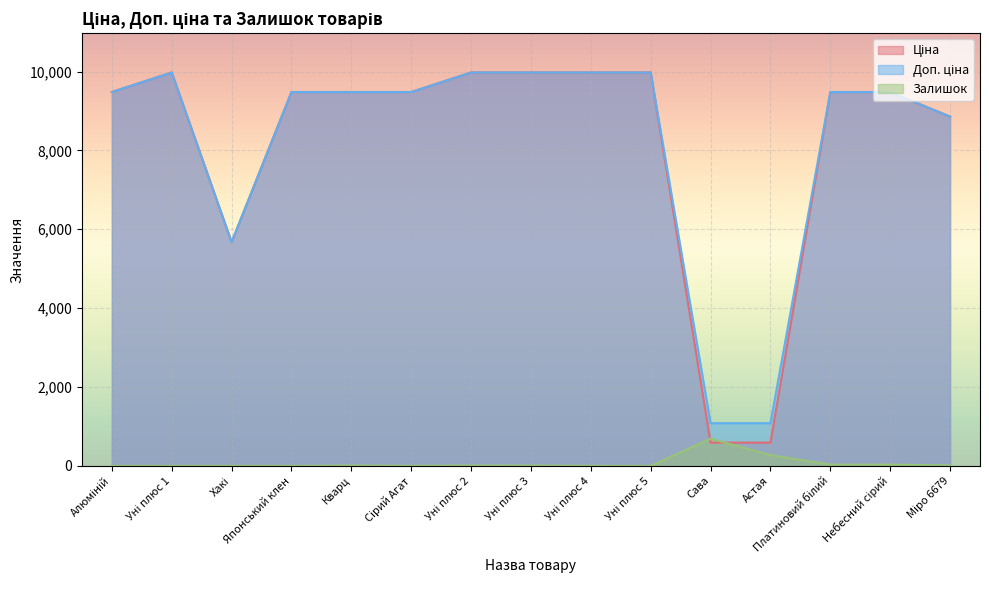

List the series in order of their peak value, lowest first.

Залишок, Ціна, Доп. ціна